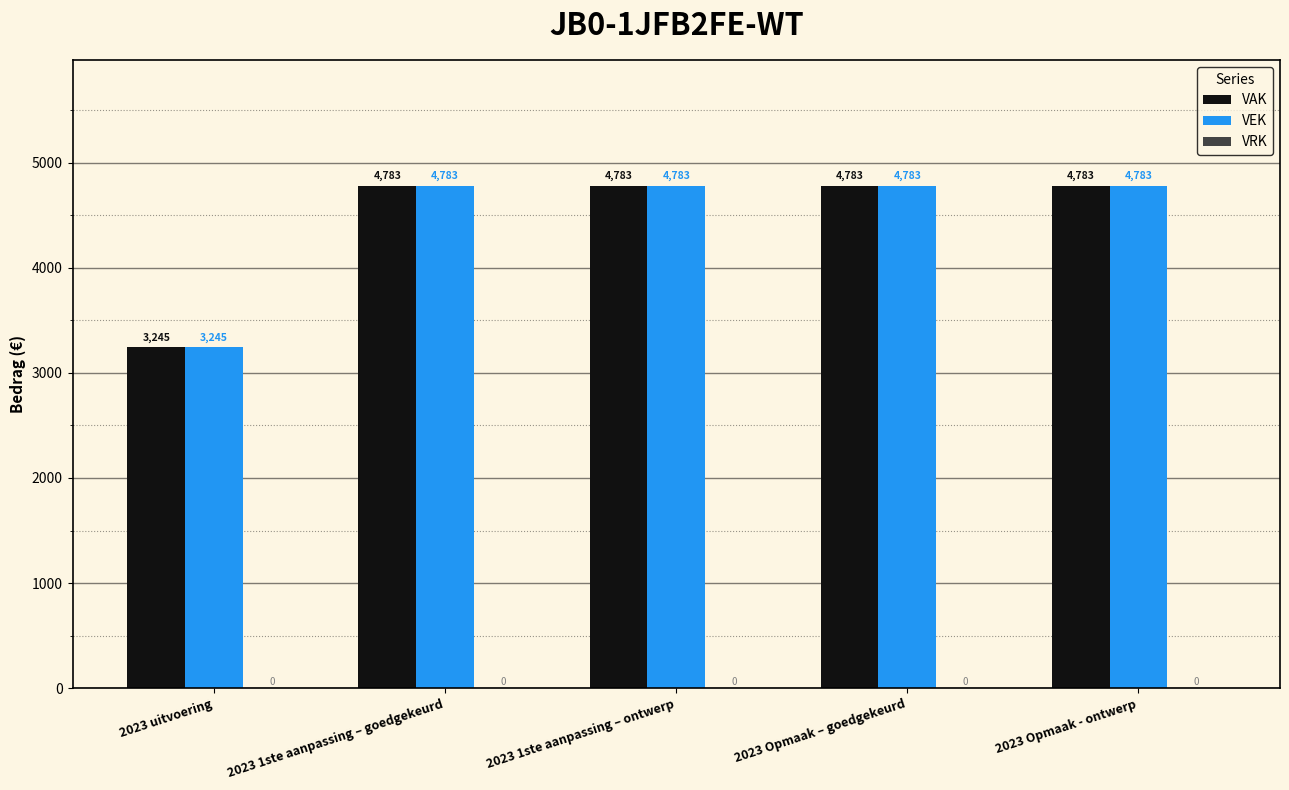

What value does the VAK series have at 2023 1ste aanpassing – goedgekeurd, to the nearest 10?

4780